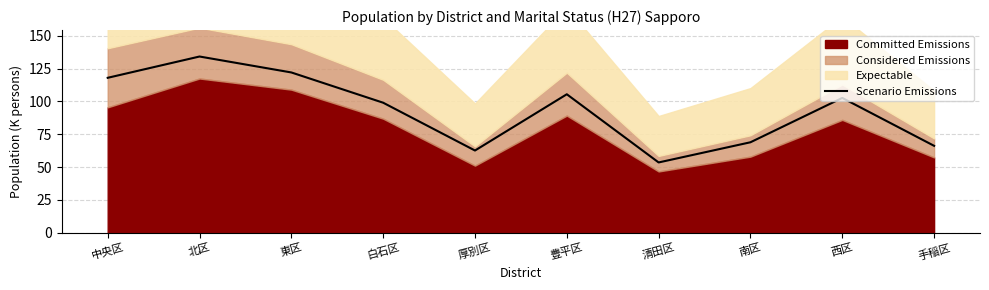

Which label corresponds to the largest value in the chart?

北区